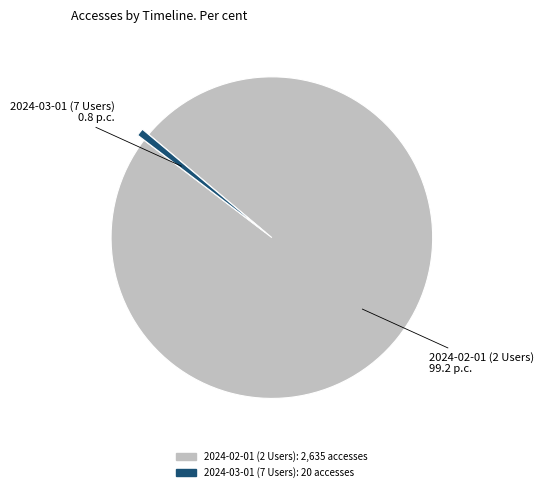

Is the sum of 2024-03-01 (7 Users) and 2024-02-01 (2 Users) greater than half?

Yes